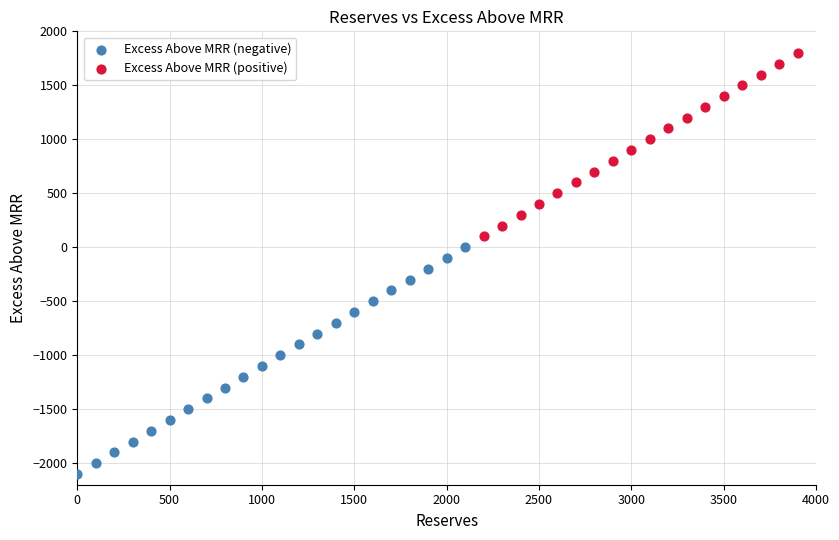

What are all the series names shown in the legend?

Excess Above MRR (negative), Excess Above MRR (positive)